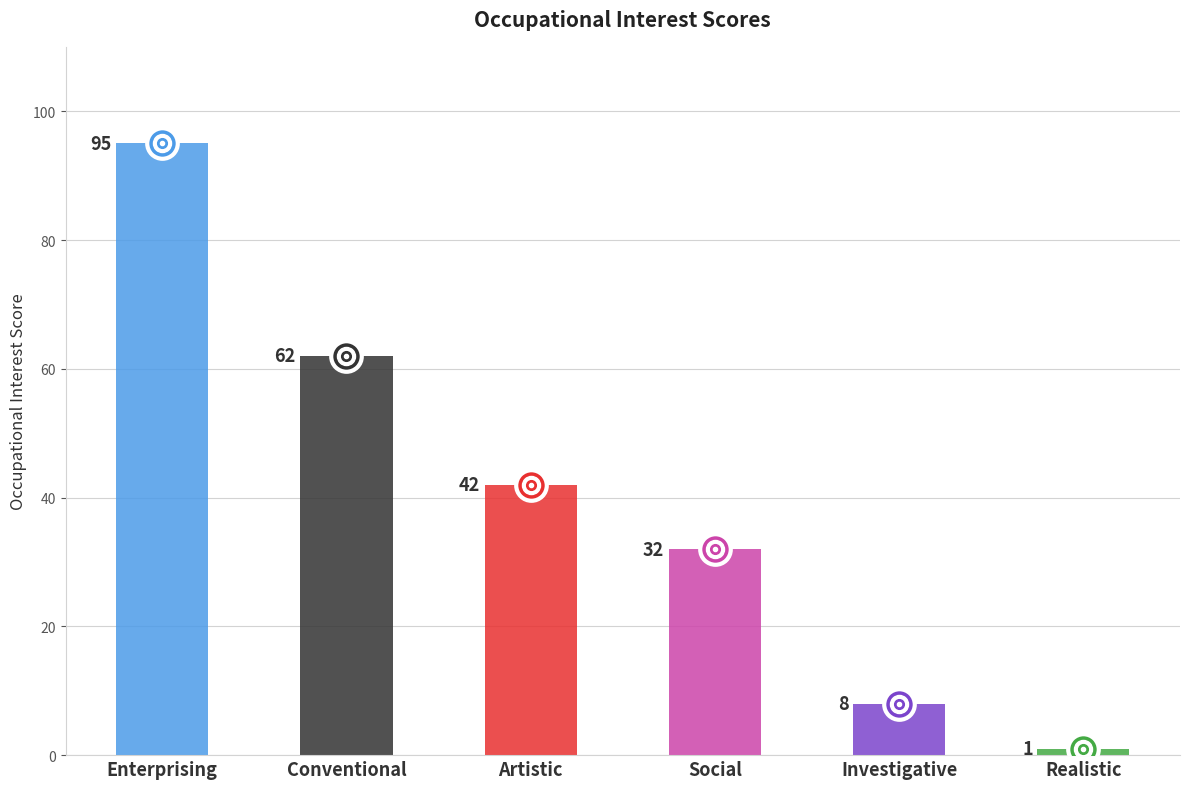

What is the sum of the values at Conventional and Social?

94